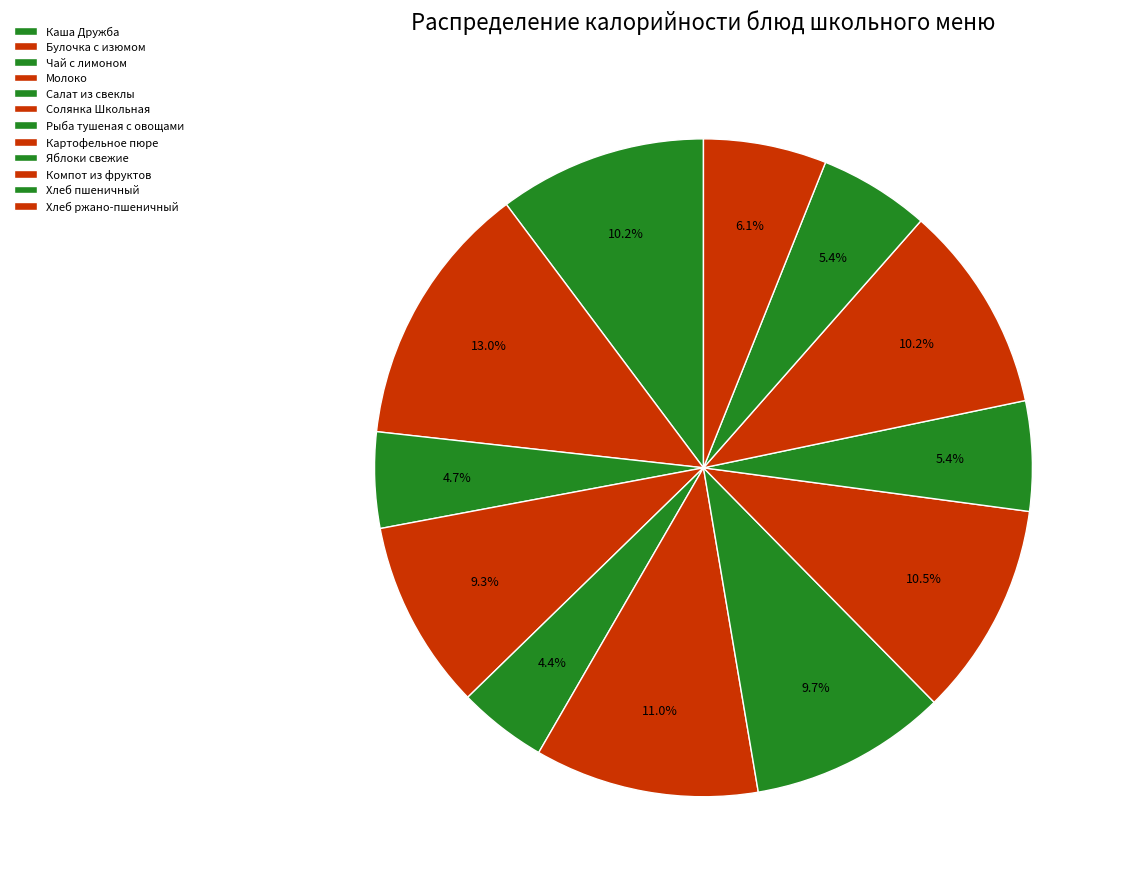

Does Молоко represent more than half of the total?

No